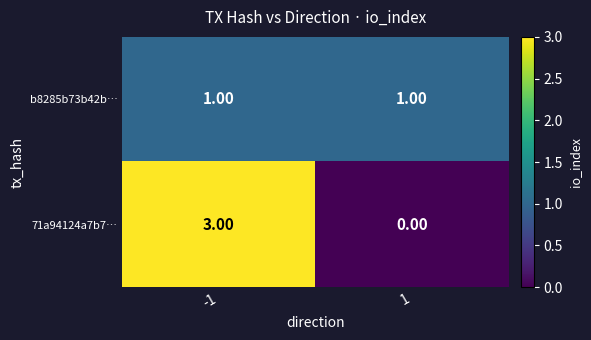

List the series in order of their peak value, highest first.

71a94124a7b7…, b8285b73b42b…